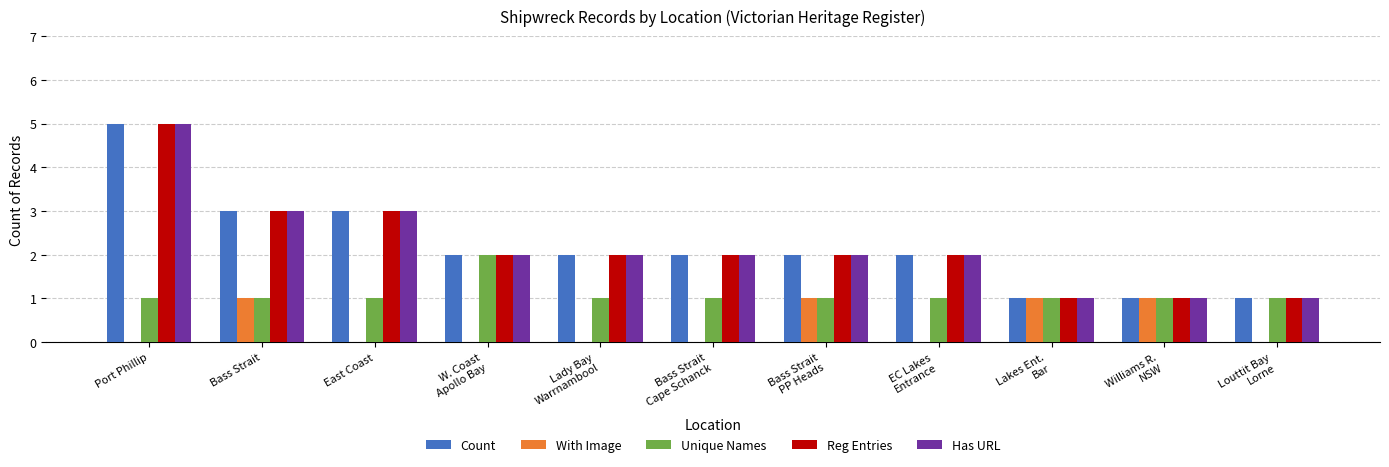

At which label does Has URL first exceed 2?

Port Phillip